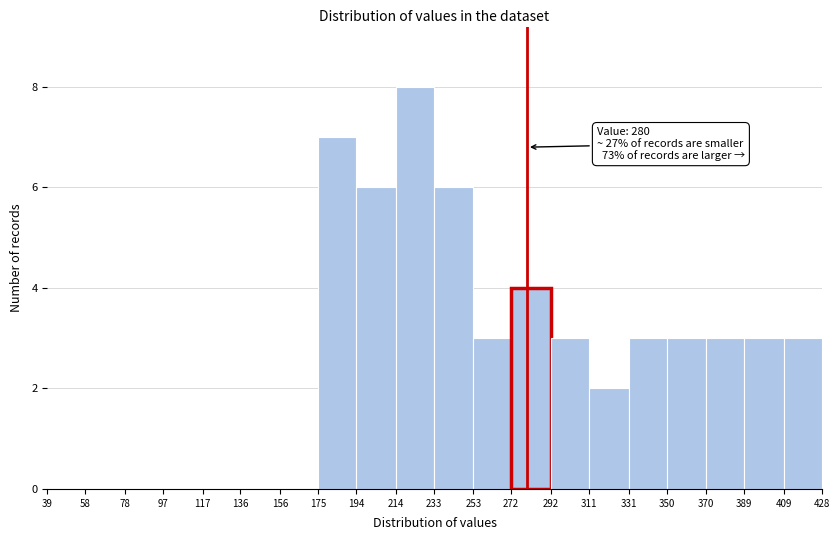

Which range on the x-axis has the tallest bar?

214 to 233